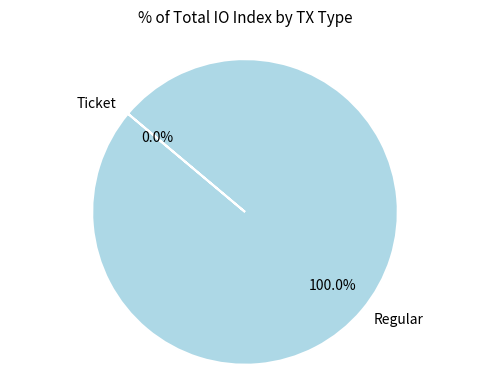

How many segments does this pie chart have?

2